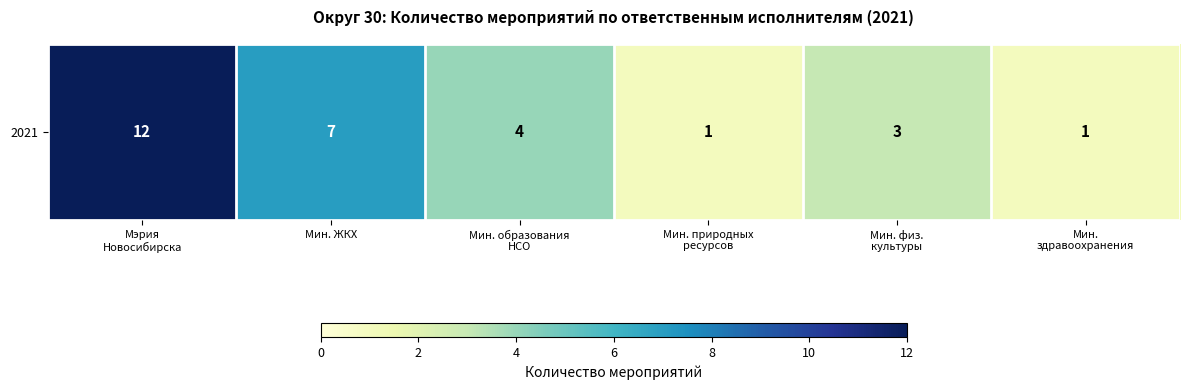

What is the smallest value displayed?

1